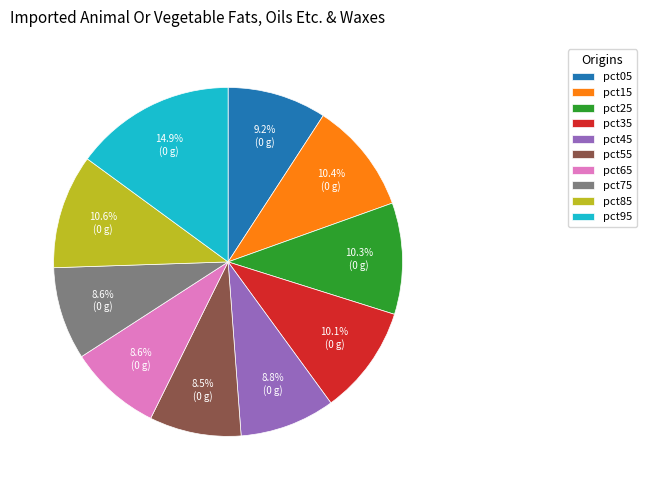

To the nearest percent, what is the difference between the largest and smallest slice percentages?

6%